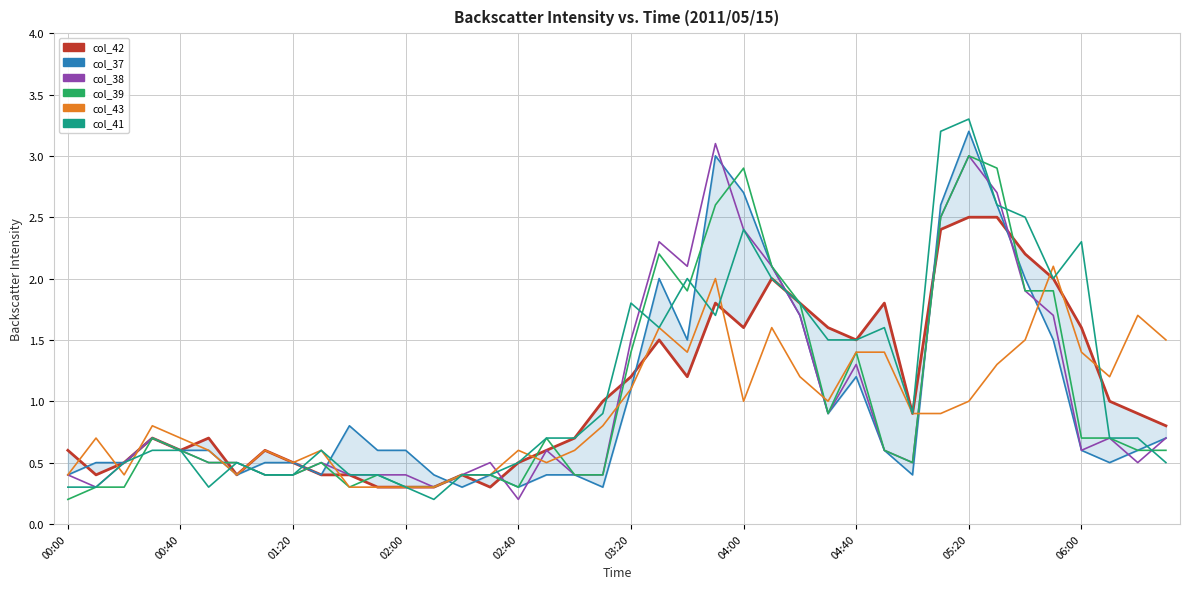

Count the number of categories in the chart.

40